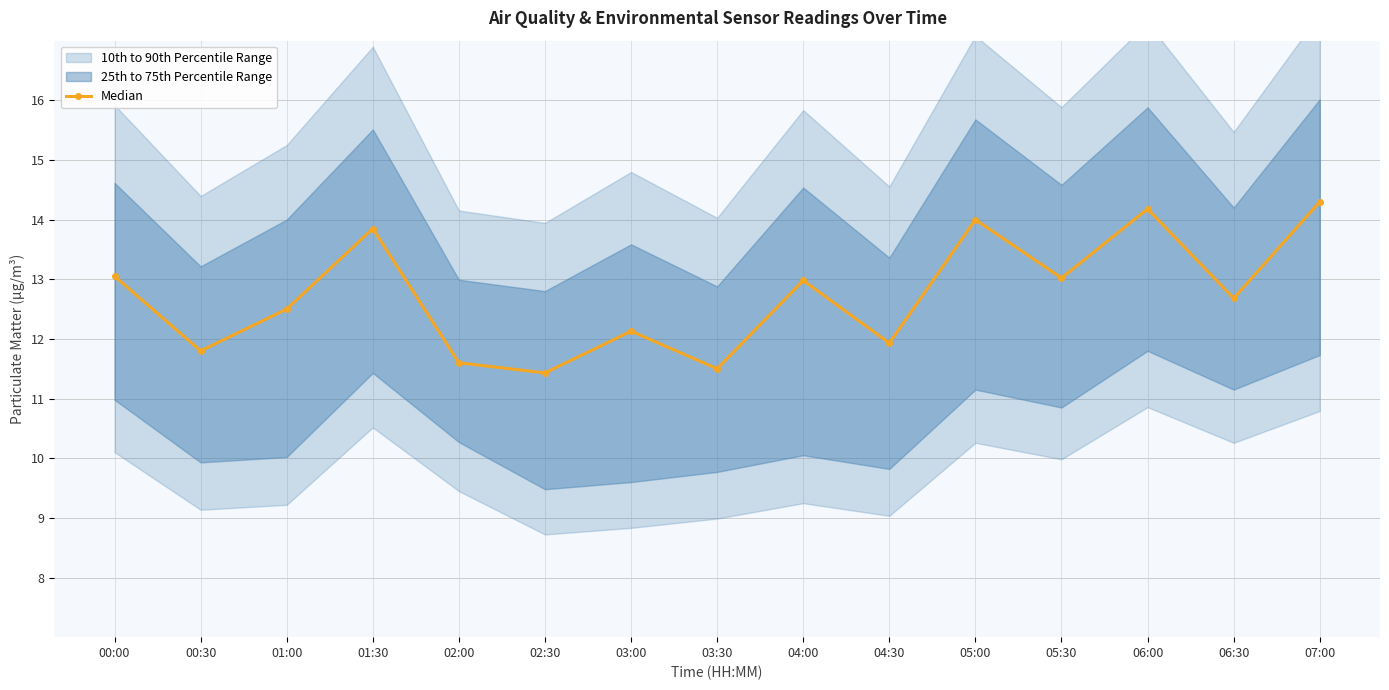

Is it true that the value at 00:00 is 13.1?

True